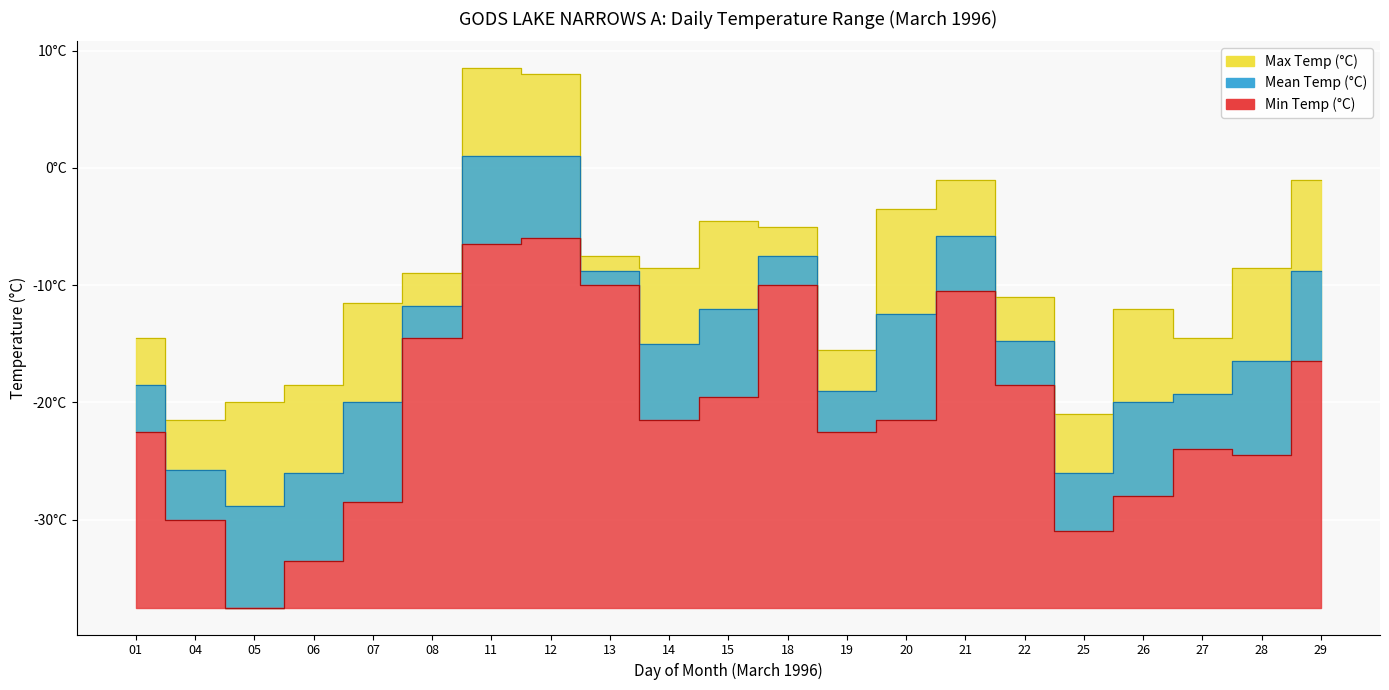

What is the sum of the Min Temp (°C) values at 01 and 08?

-37.0